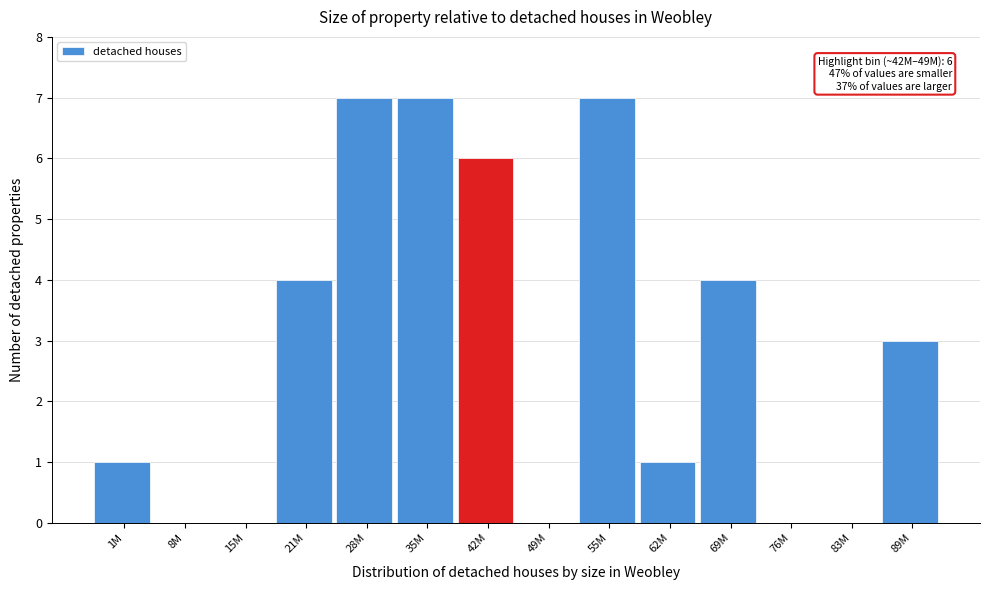

Reading right to left, list all the values displayed in this chart.

89M=3	83M=0	76M=0	69M=4	62M=1	55M=7	49M=0	42M=6	35M=7	28M=7	21M=4	15M=0	8M=0	1M=1